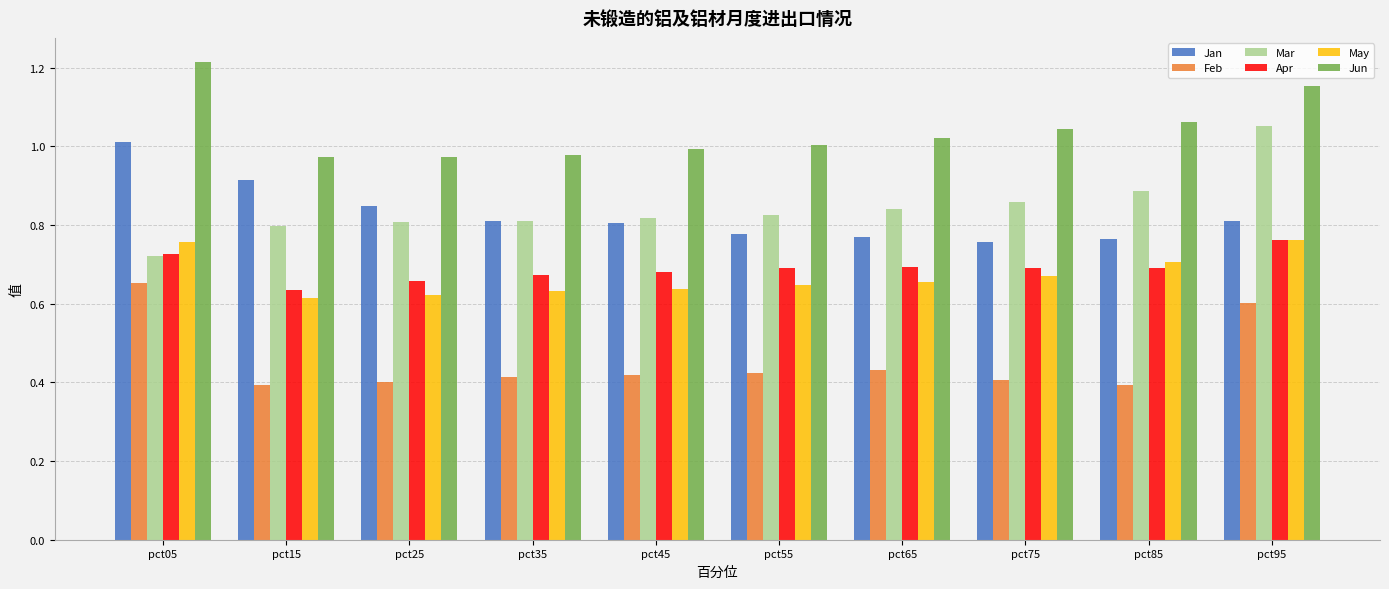

Which category has the highest value in the Jan series?

pct05